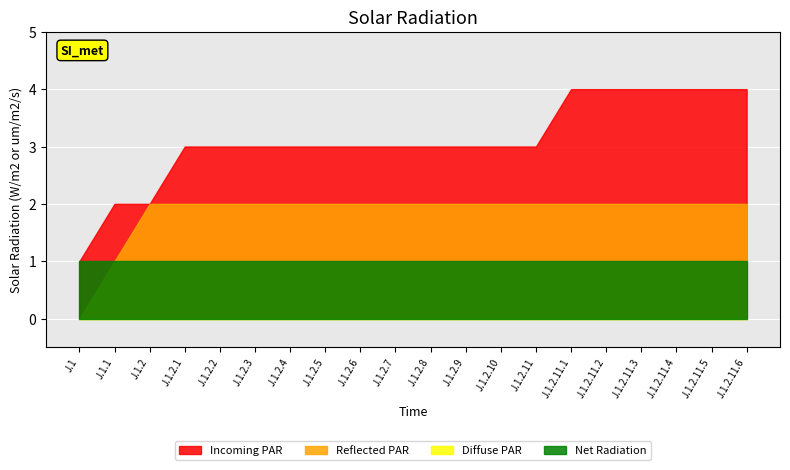

The Incoming PAR series shows 3 at J.1.2.7. True or false?

True